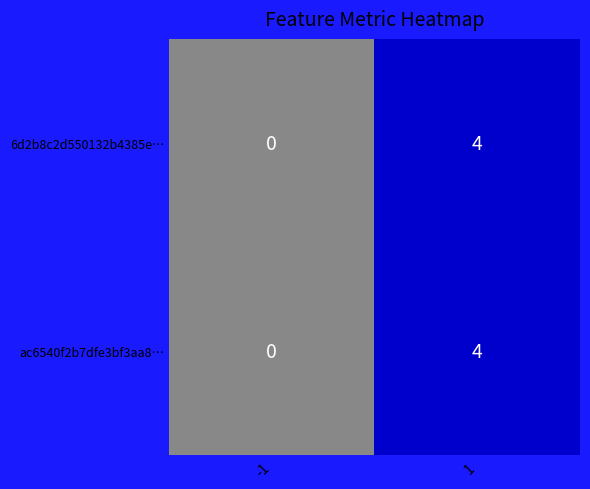

Reading left to right, transcribe all the data shown in this chart.

6d2b8c2d550132b4385e…: -1=0	1=4
ac6540f2b7dfe3bf3aa8…: -1=0	1=4